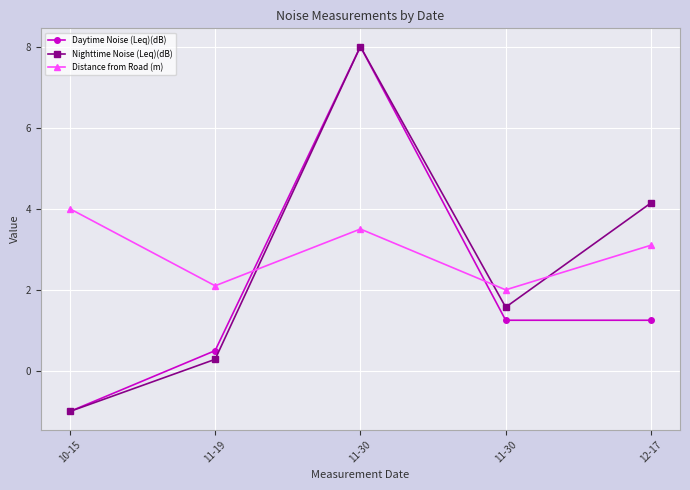

Which series has the largest total across all categories?

Distance from Road (m)